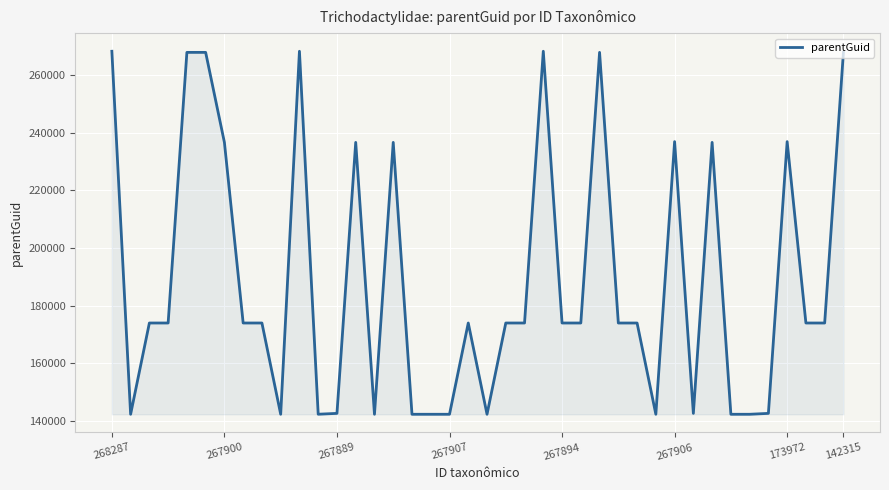

True or false: the data has more than 2 interior local peaks.

True